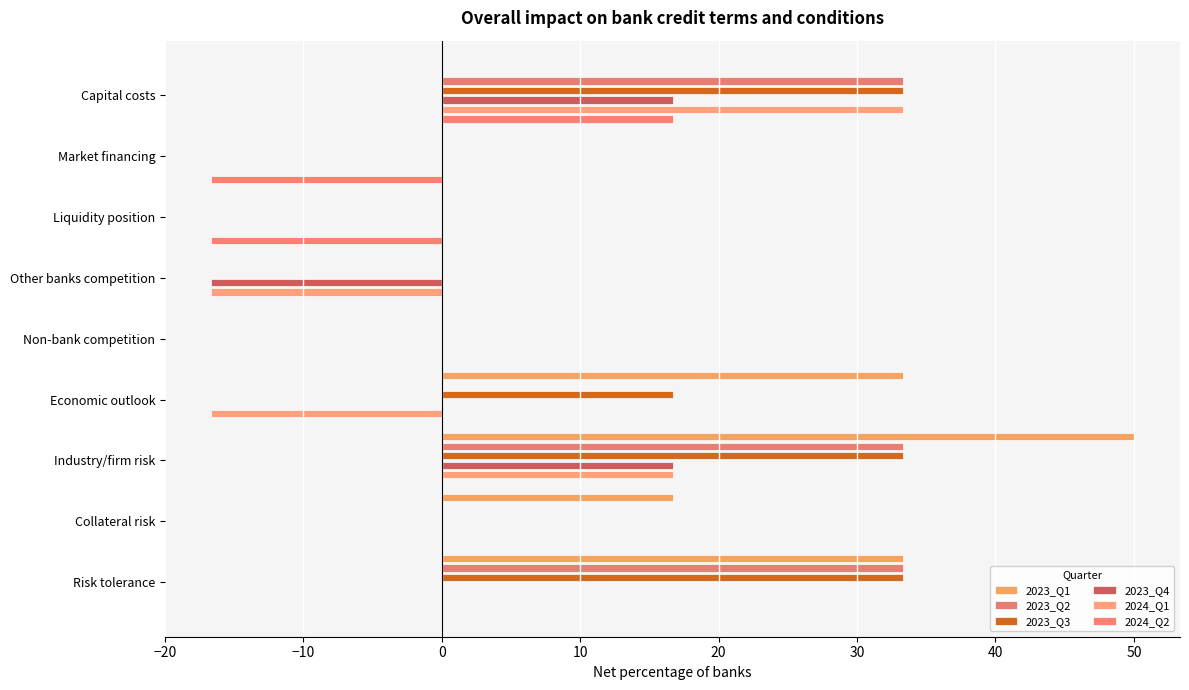

How many bars are there in total?

54